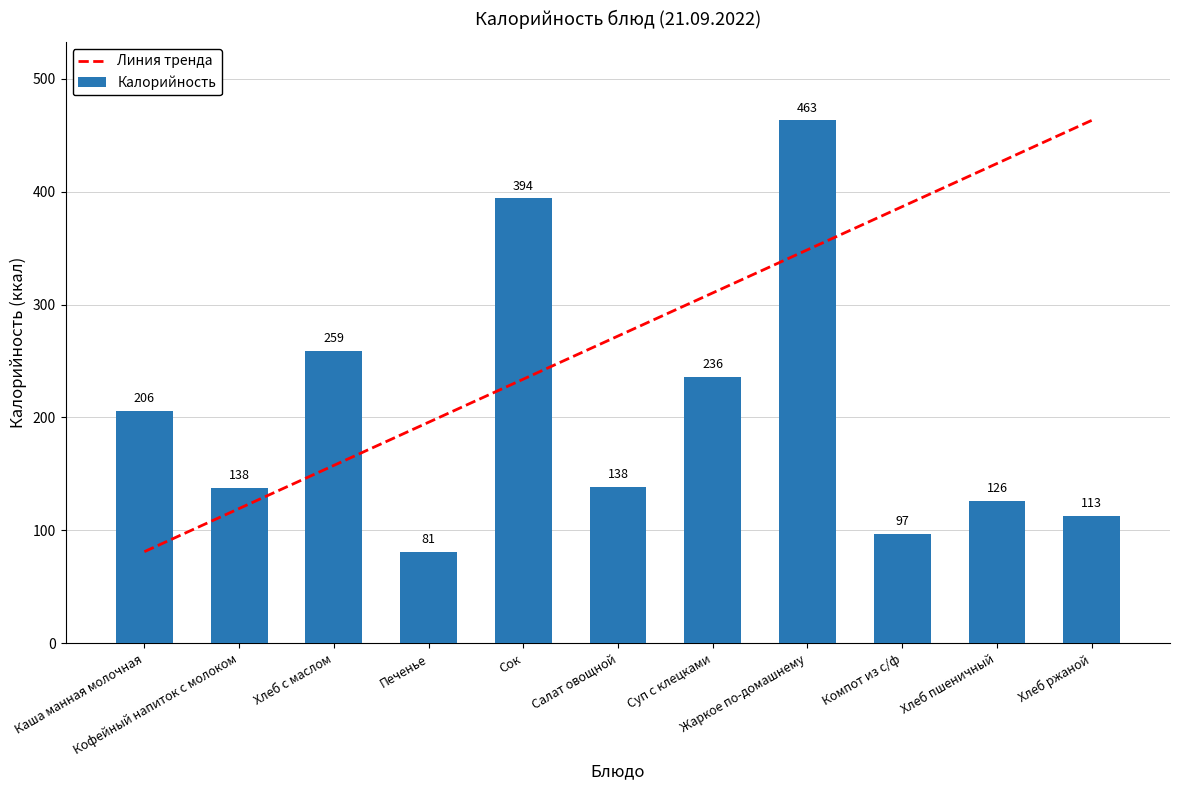

What is the smallest value displayed?

81.2